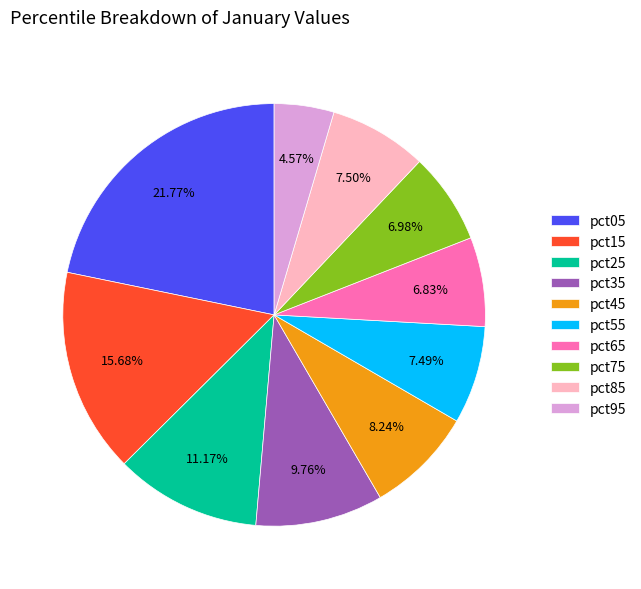

Is there any slice that represents more than half of the pie?

No